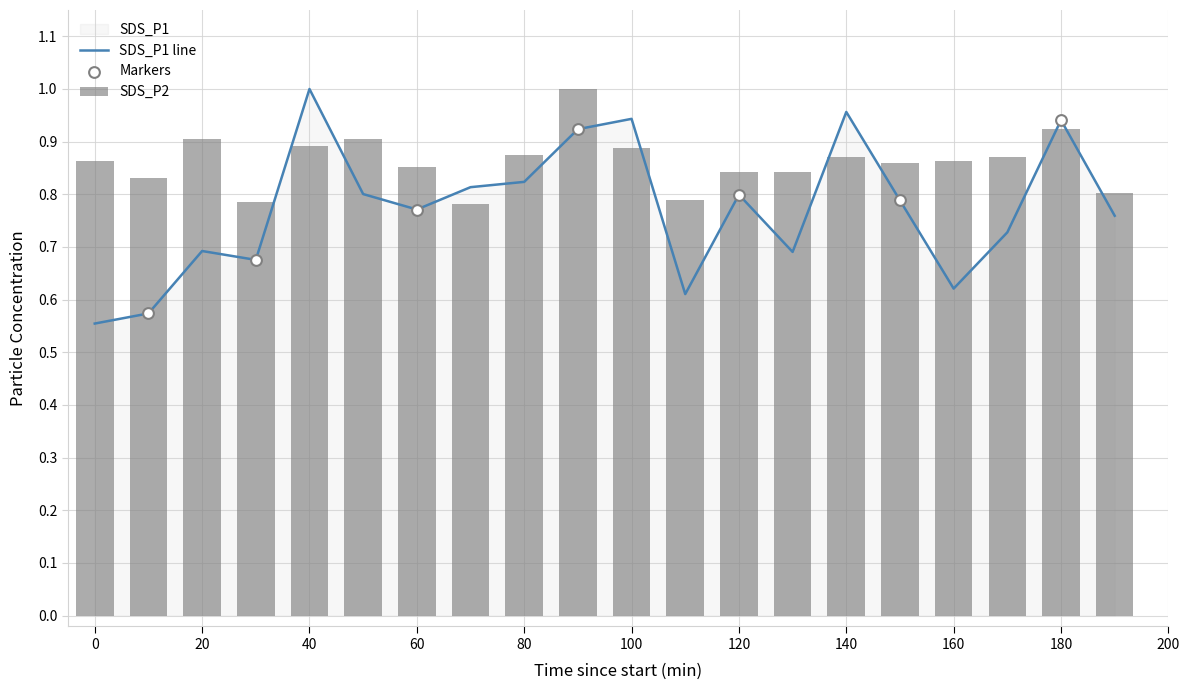

Which series contains the lowest Y value?

SDS_P1